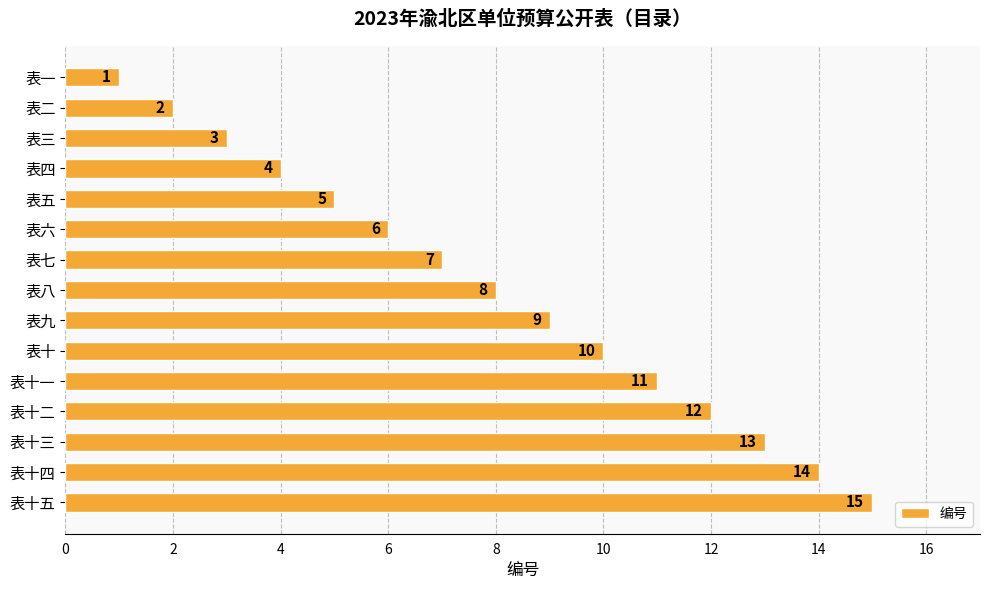

The chart shows a value of 5 at 表五. True or false?

True